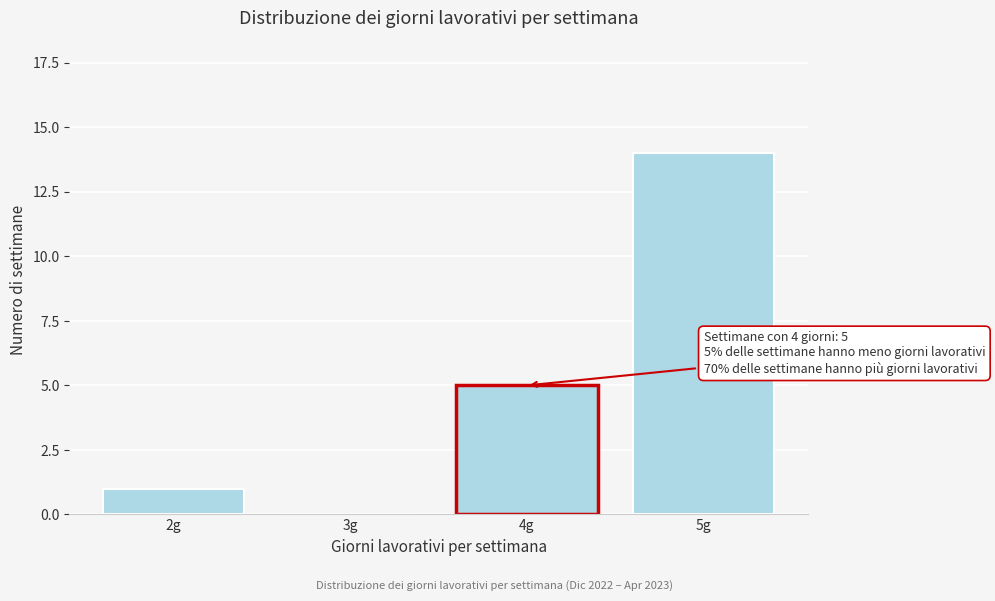

Reading left to right, transcribe all the data shown in this chart.

2g=1	3g=0	4g=5	5g=14